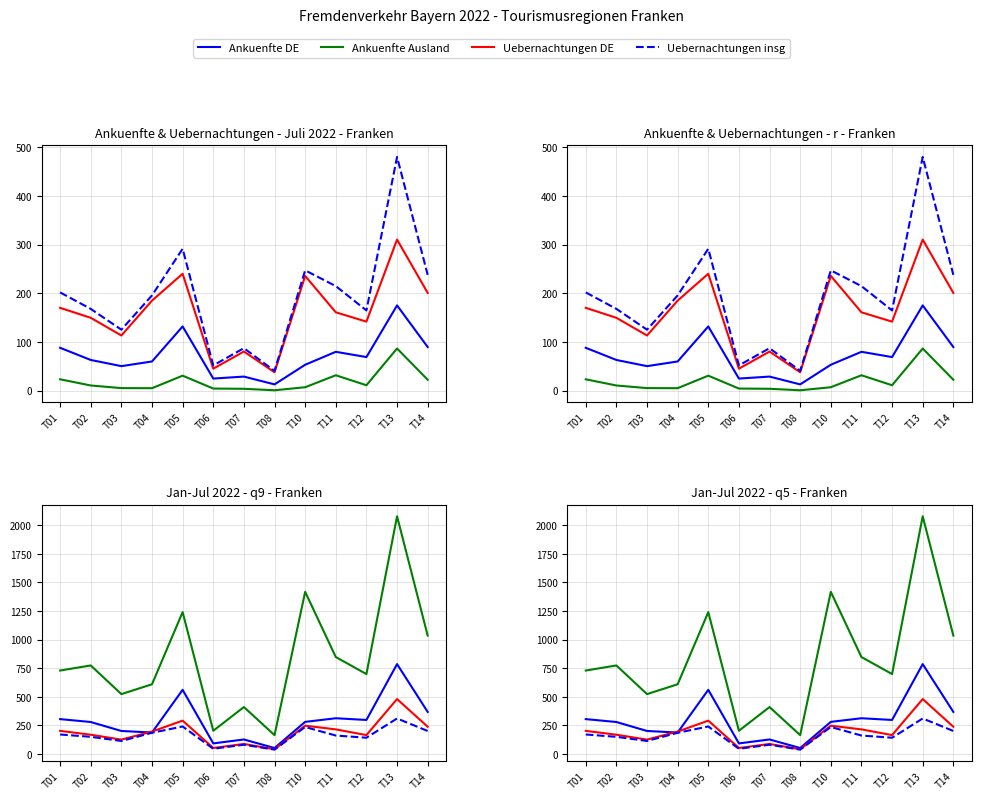

The value of Uebernacht Jan-Jul insg at T08 is 53.4. True or false?

False